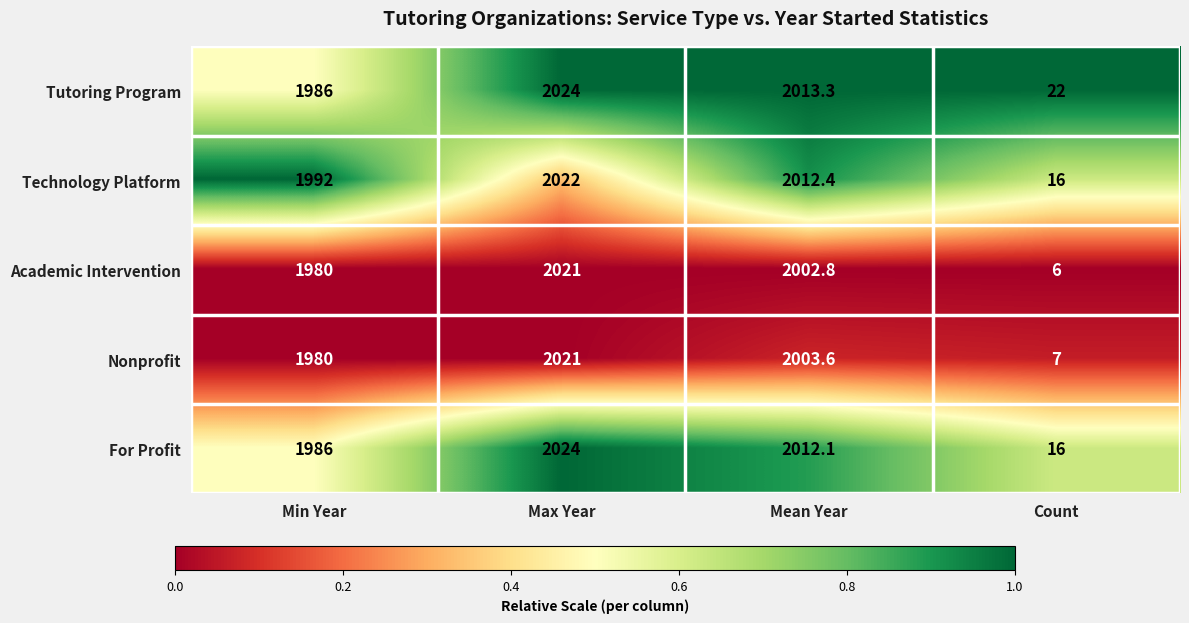

True or false: Tutoring Program has a value of 662.9 at Mean Year.

False